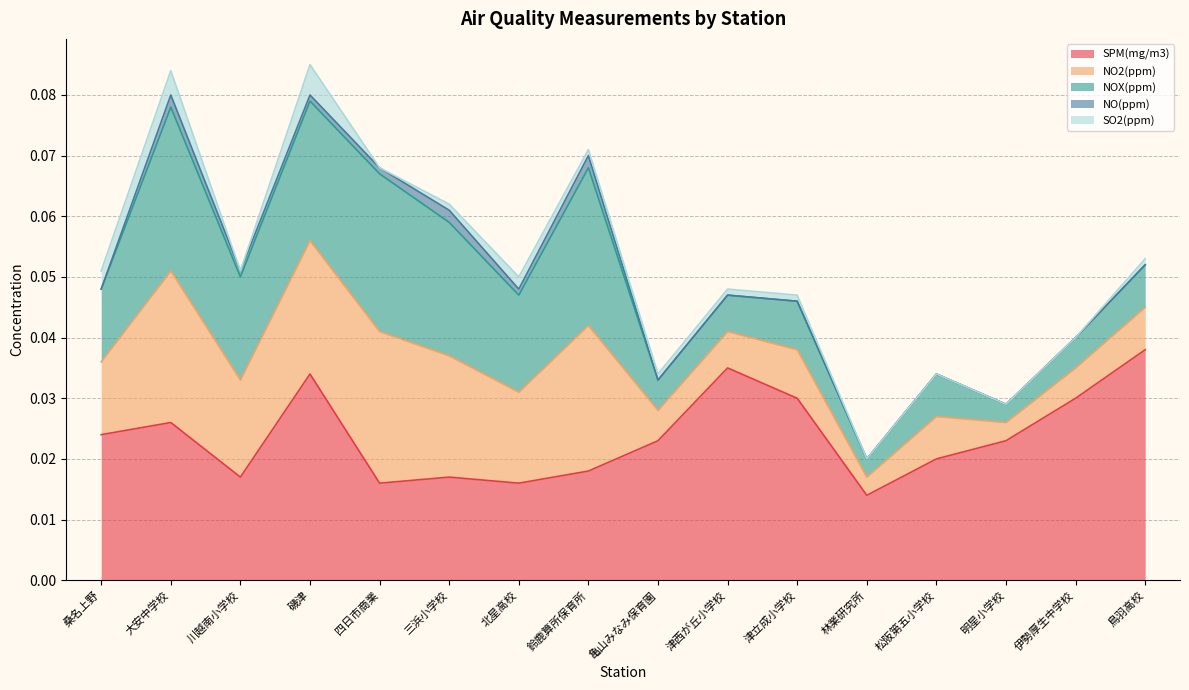

How many interior local peaks does the NO(ppm) series have?

3